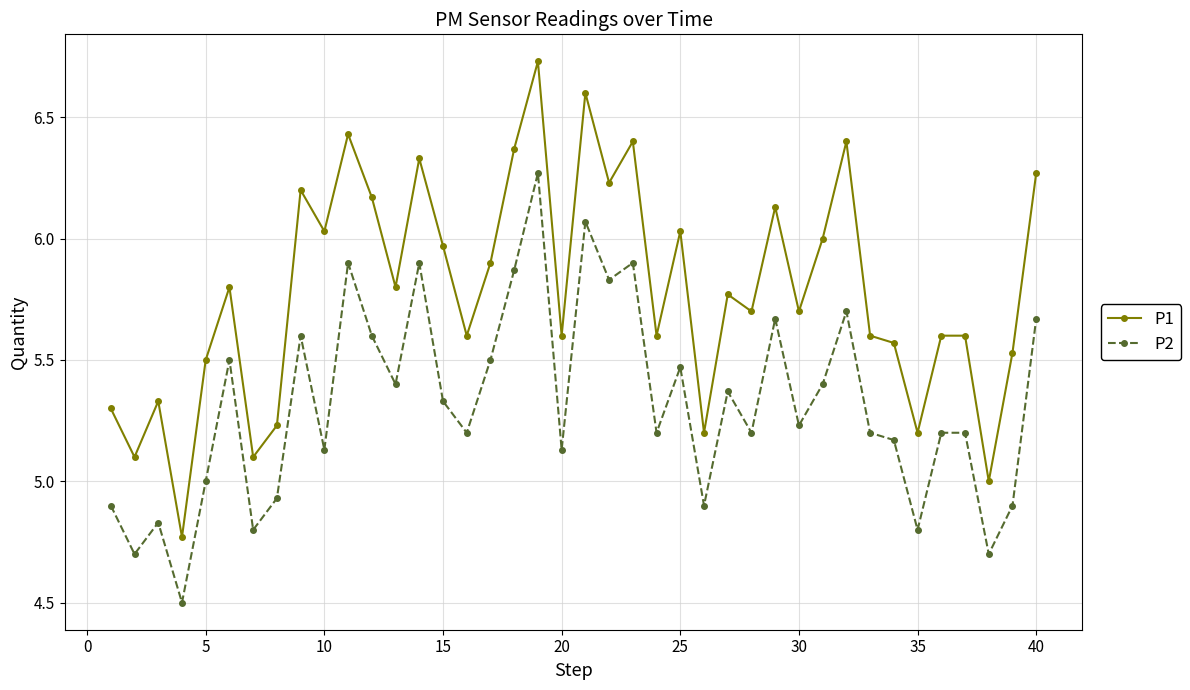

What is the smallest value displayed?

4.5